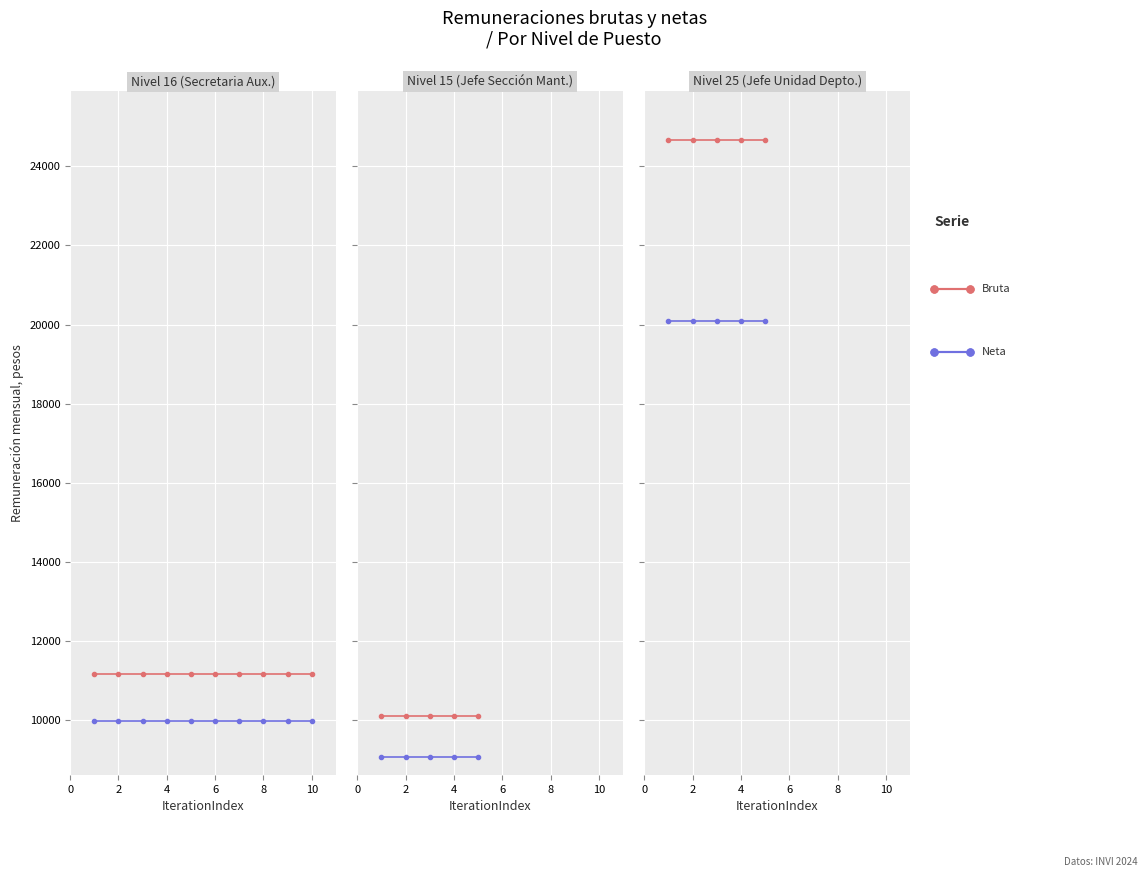

What is the sum of the Remuneración bruta mensual values at 2 and 4?

49344.0